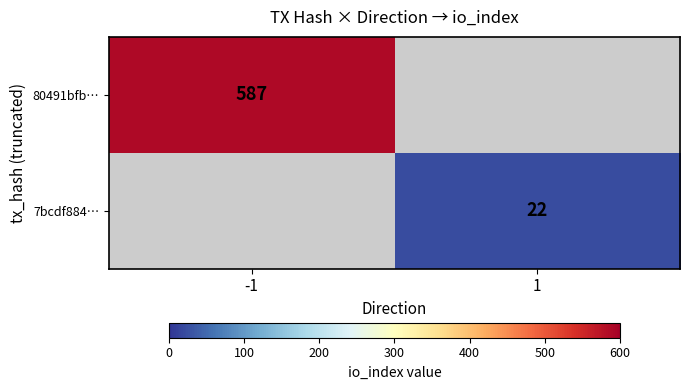

Is it true that 80491bfb… equals 587 at -1?

True